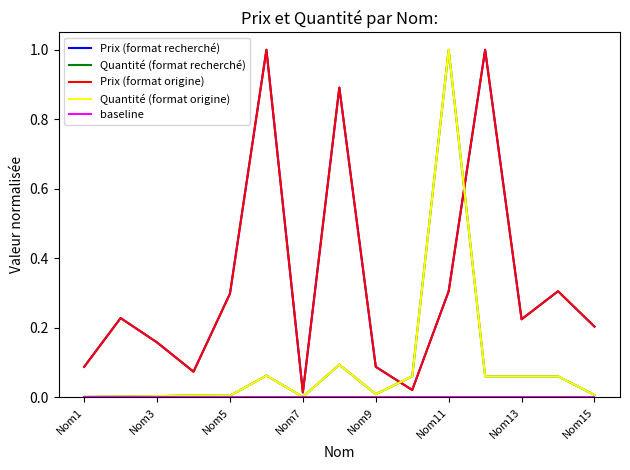

Does the chart display data point markers on the line(s)?

No